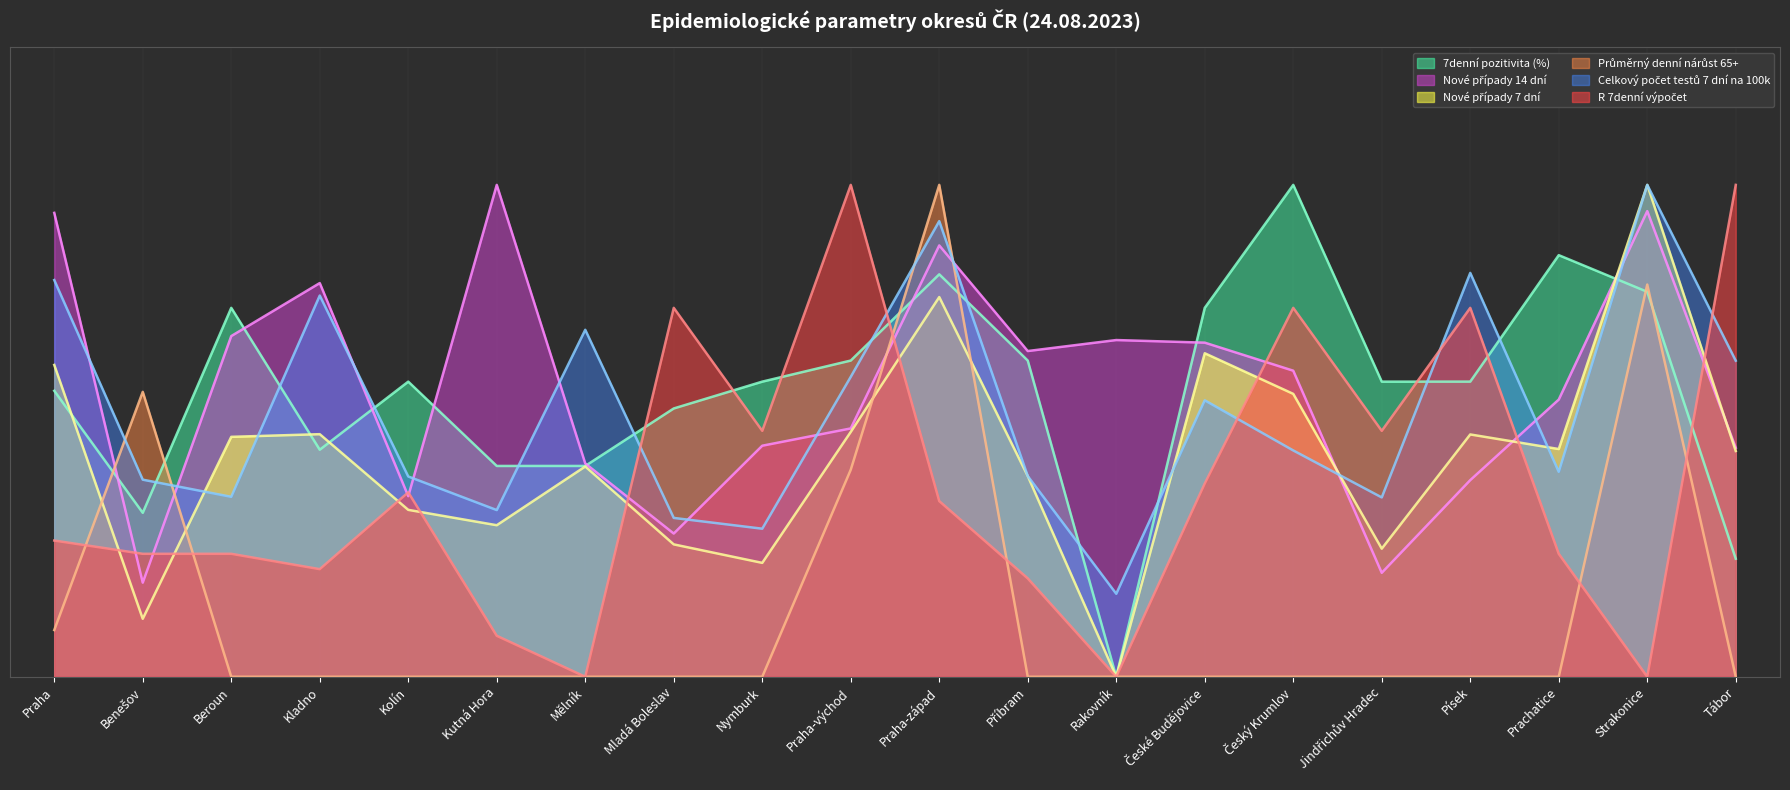

What is the sum of the Celkový počet testů 7 dní na 100k values at Rakovník and Kutná Hora?

12.7